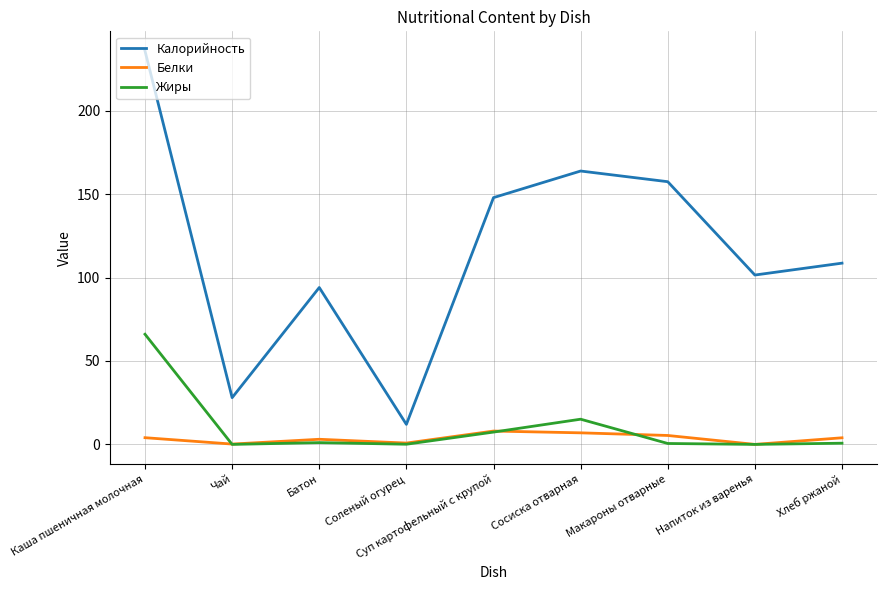

What is the average value of the Жиры series?

10.1